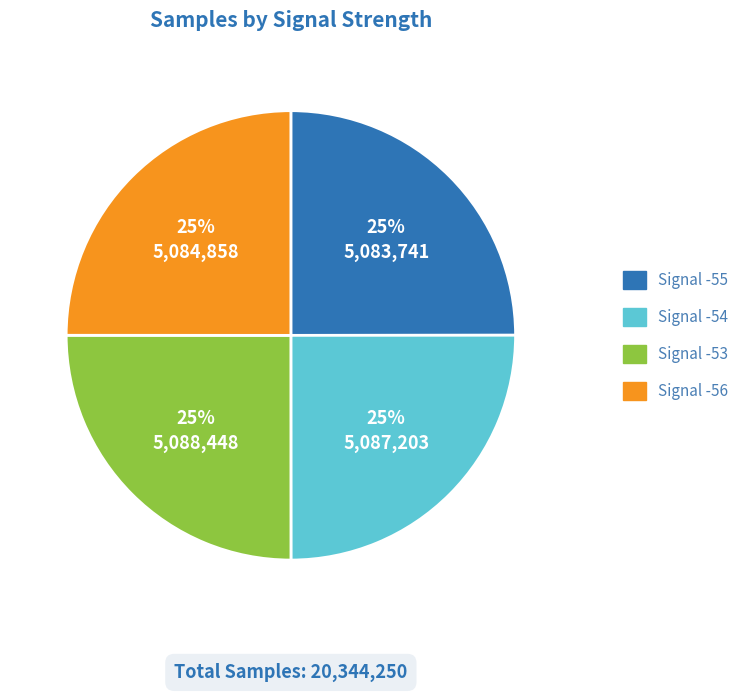

The Signal -55 slice represents 31% of the pie. True or false?

False